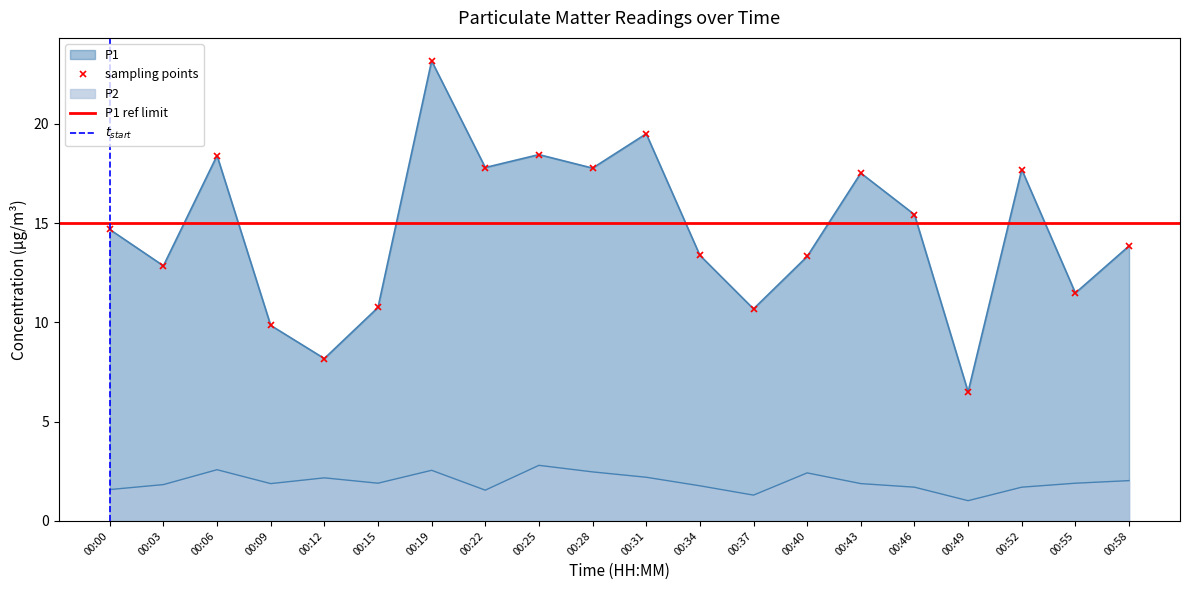

The P2 series shows 1.7 at 00:52. True or false?

True